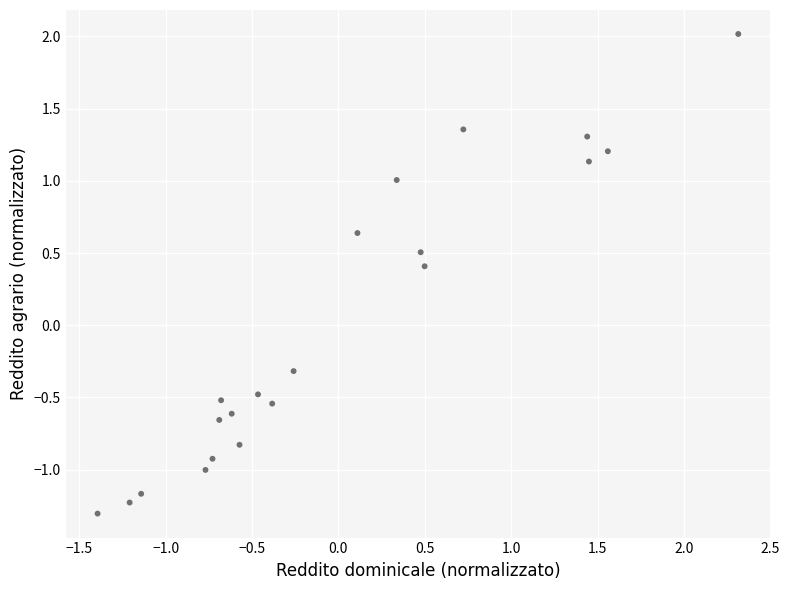

What Y value in the scatter plot is closest to 0?

-0.3